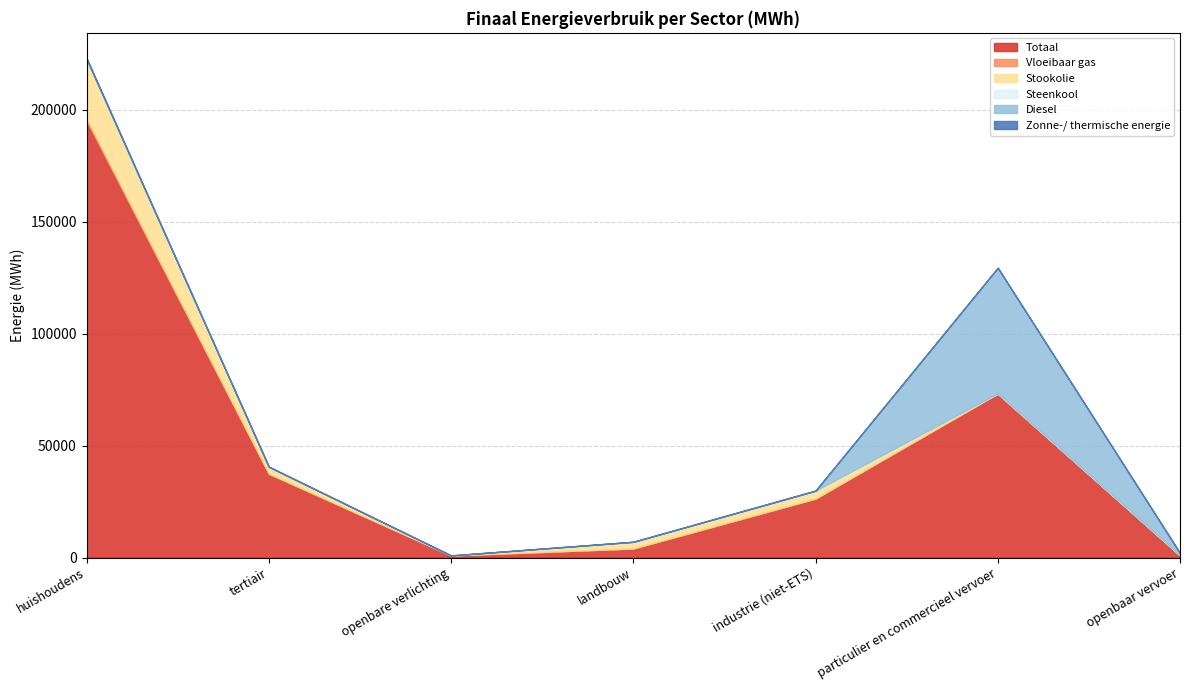

The value of Zonne-/ thermische energie at huishoudens is 420.5. True or false?

True